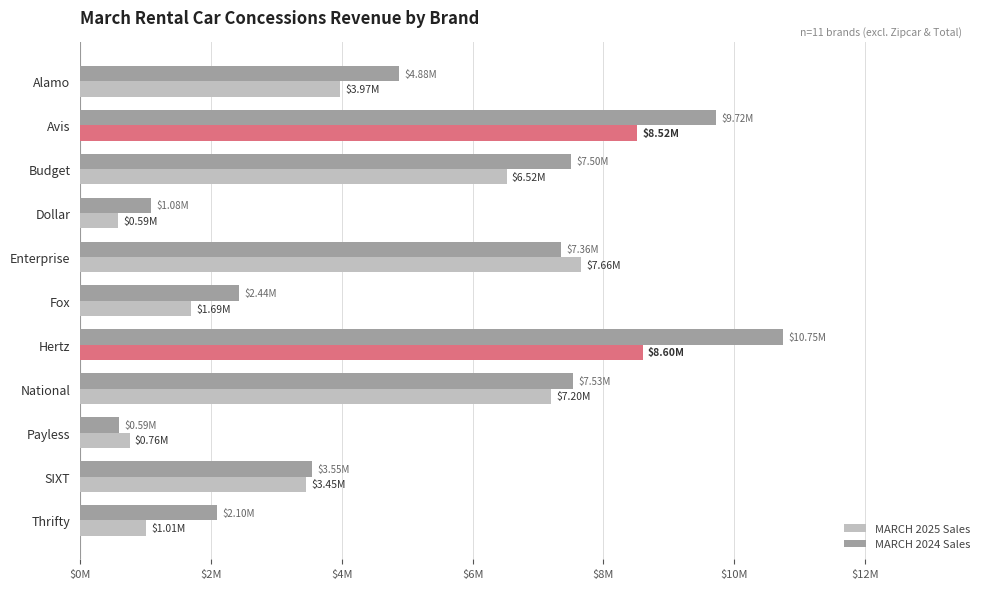

What are all the series names shown in the legend?

MARCH 2025 Sales, MARCH 2024 Sales